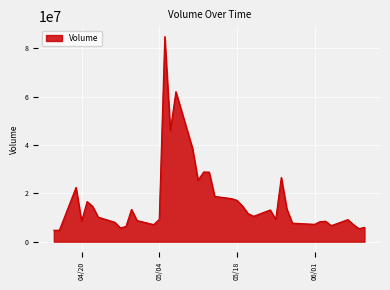

What is the smallest value displayed?

4704666